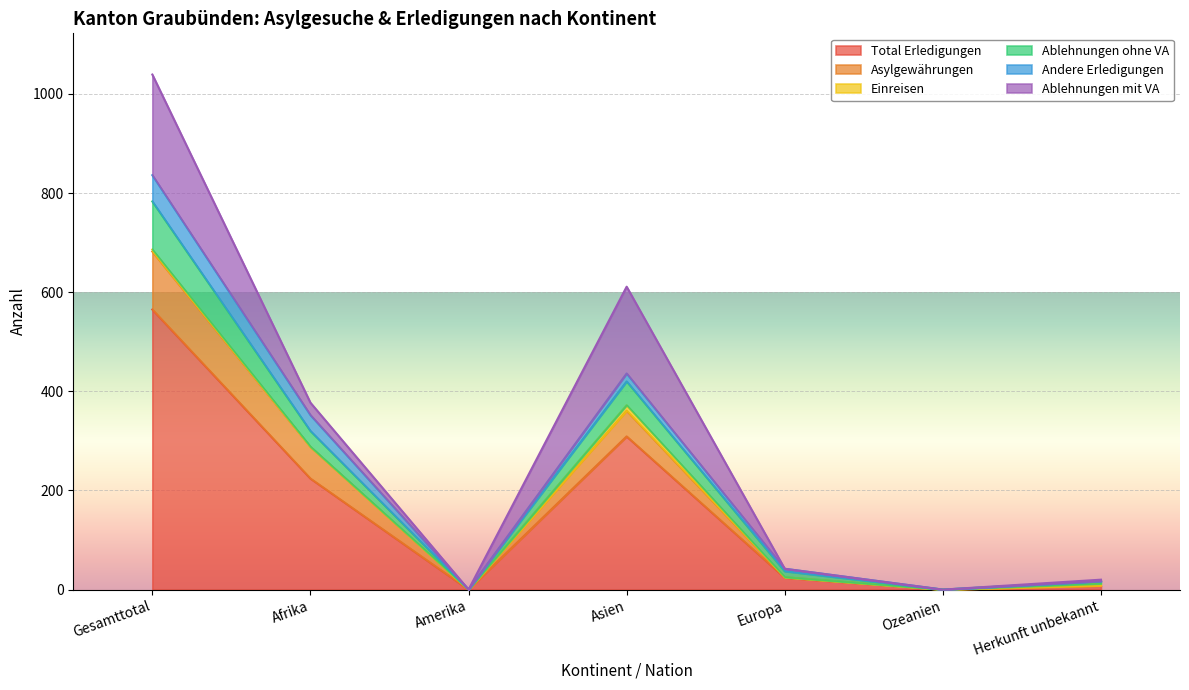

The Ablehnungen ohne VA series shows 605 at Asien. True or false?

False